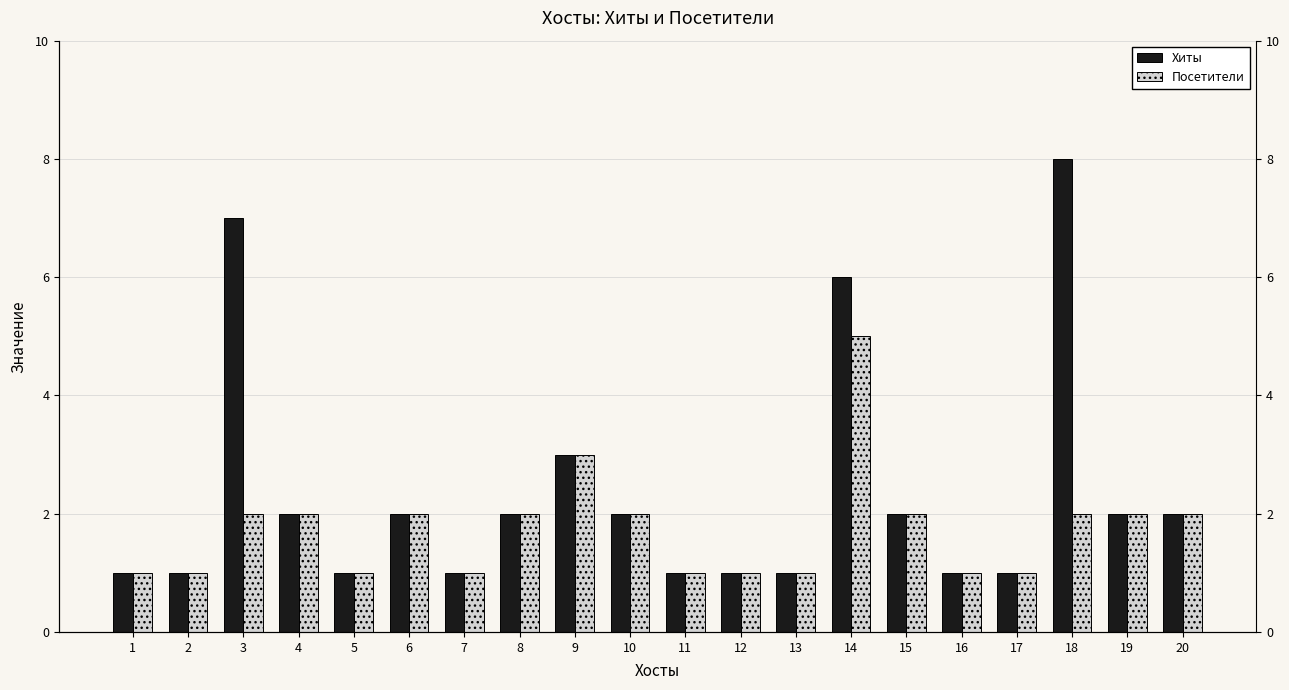

What is the lowest value of the Хиты series?

1